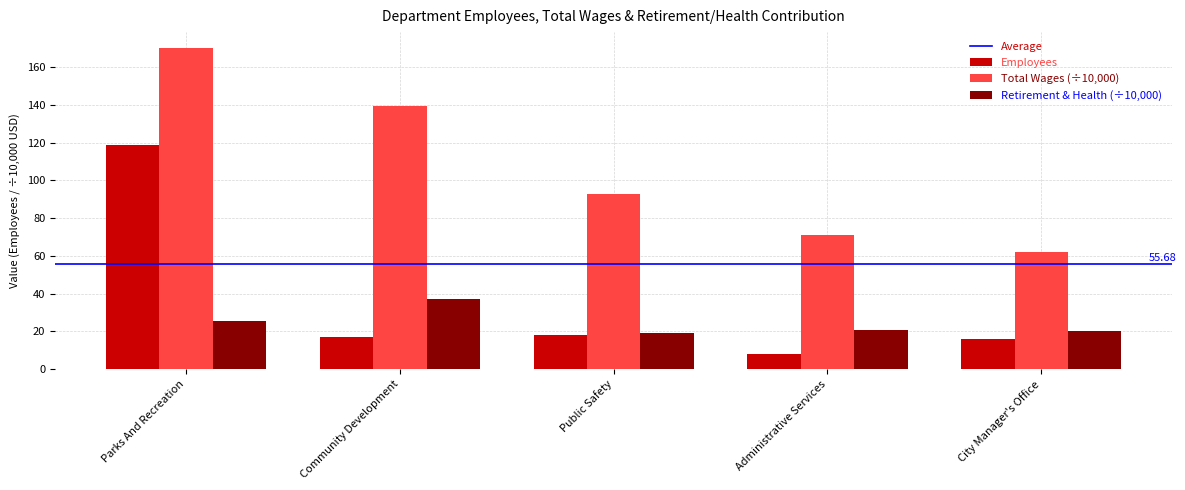

How many data points does each series have?

5